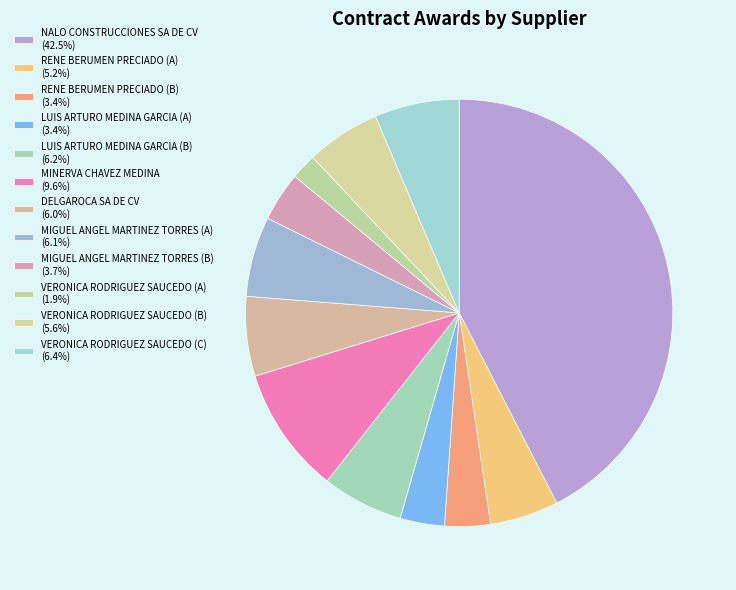

The MIGUEL ANGEL MARTINEZ TORRES (B) slice represents 12% of the pie. True or false?

False